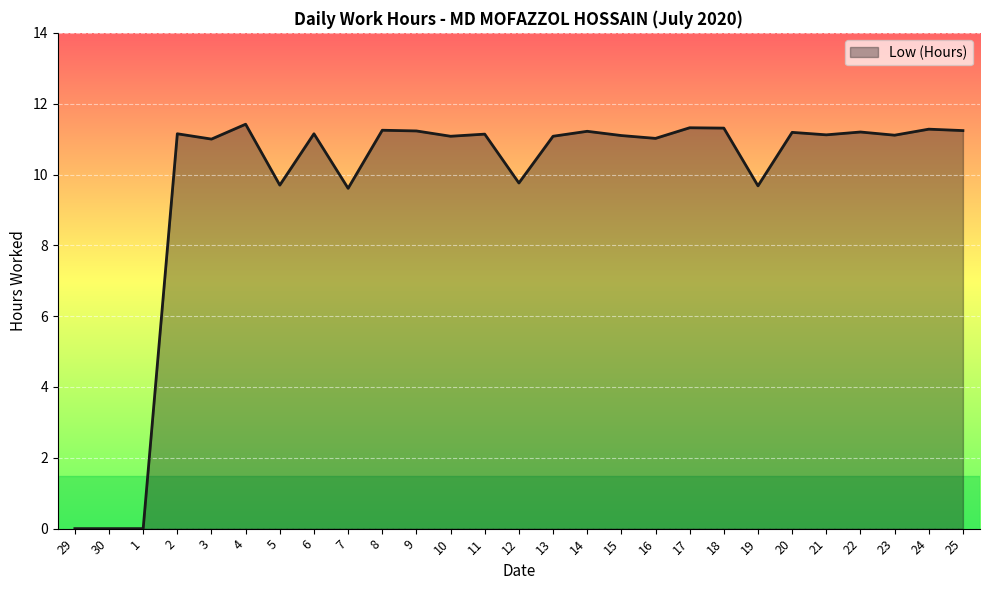

What is the difference between the maximum and minimum values?

11.4